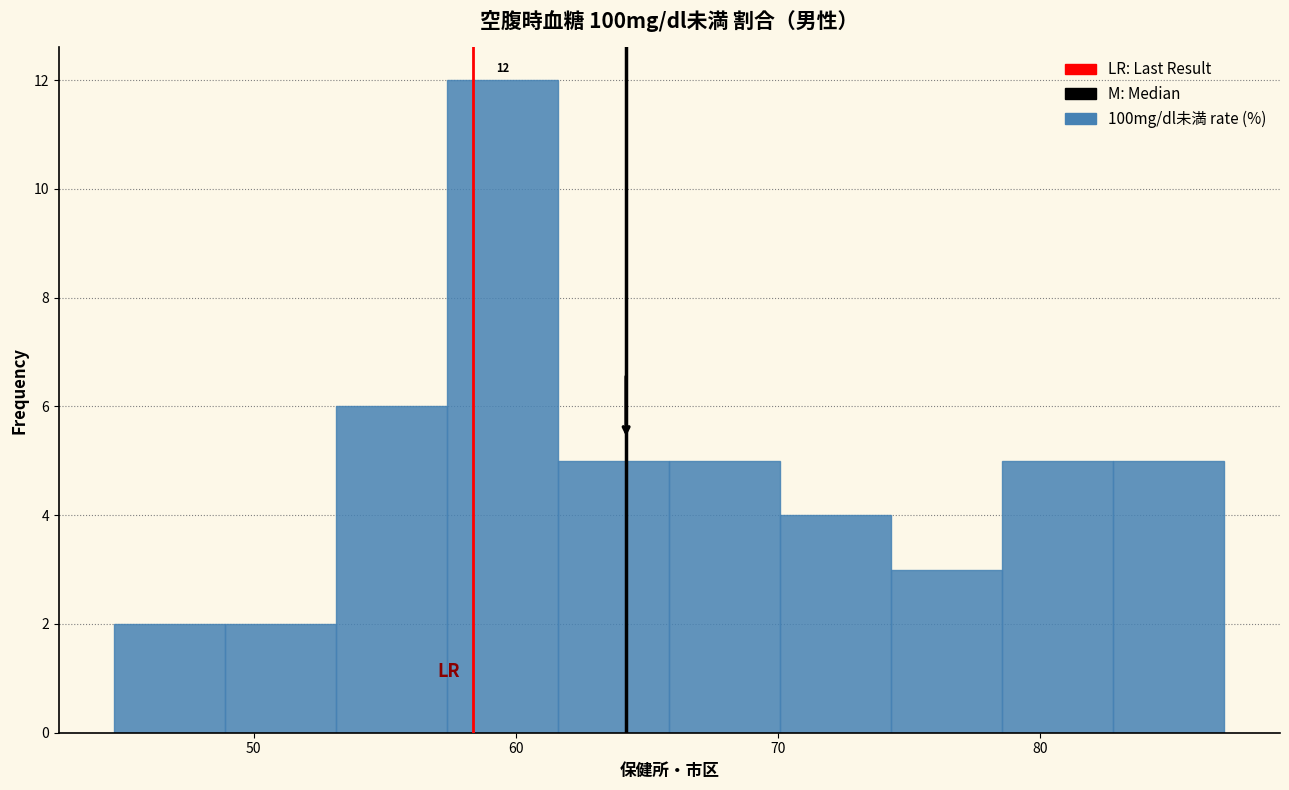

Over which range of the x-axis is the bar tallest?

57 to 62